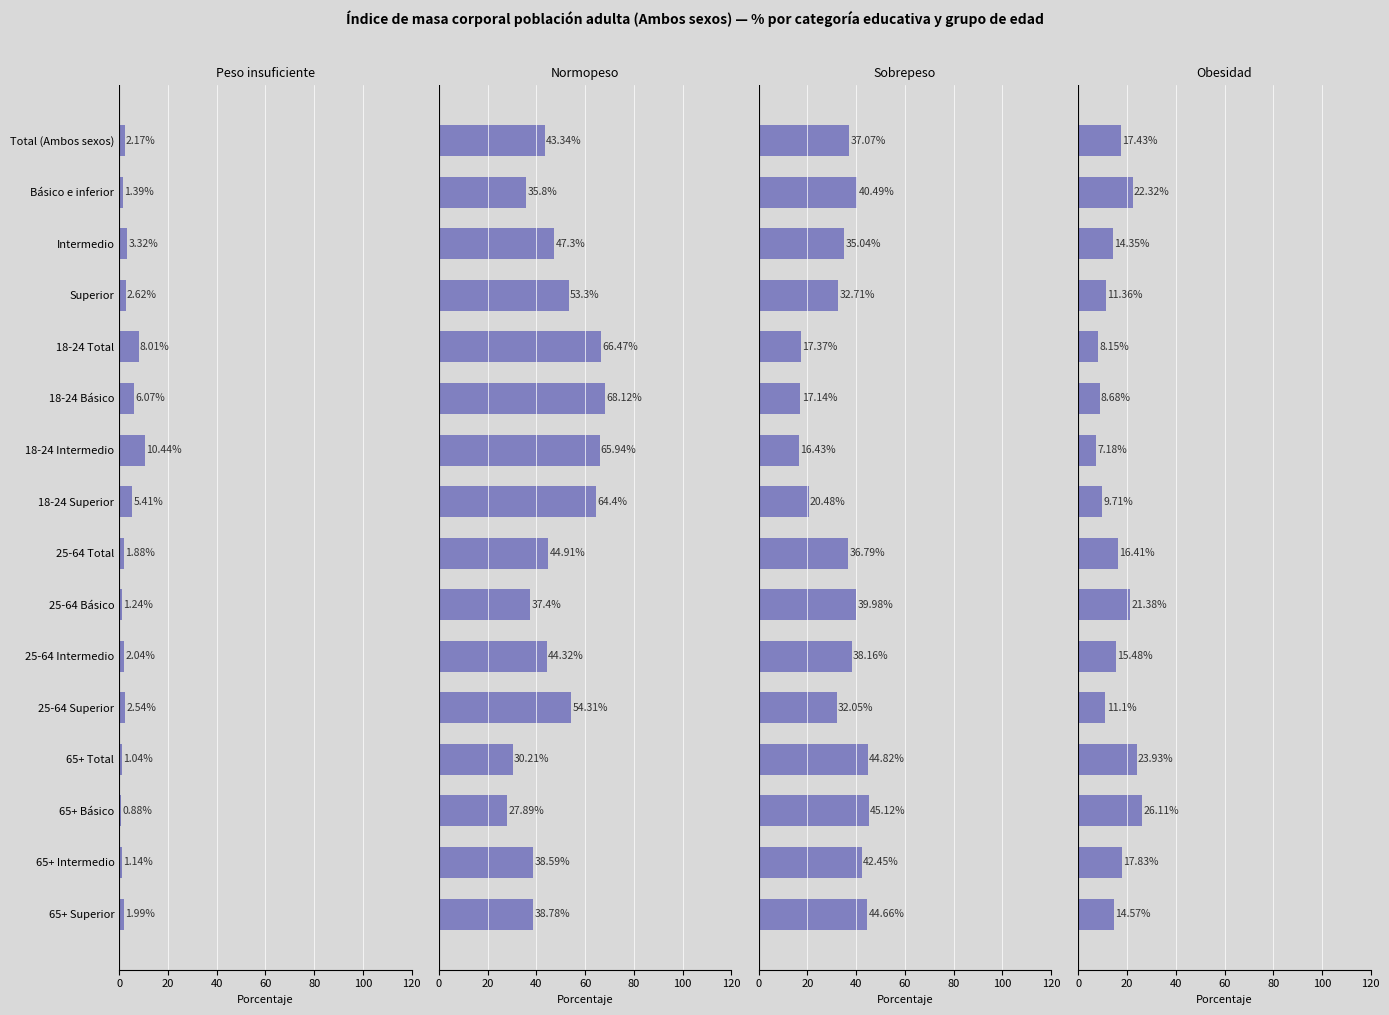

What is the average value of the Peso insuficiente series?

3.3